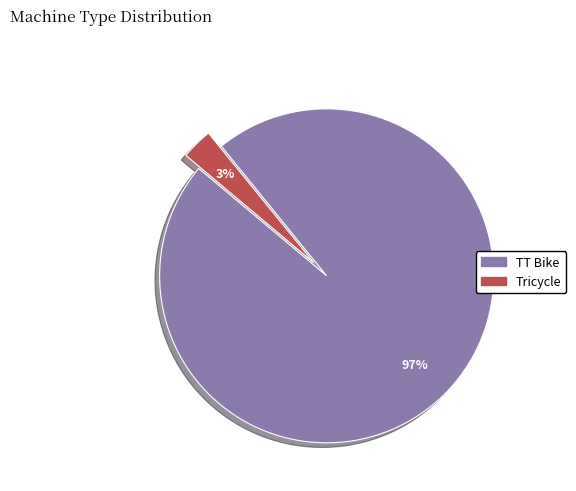

To the nearest percent, what is the average slice percentage?

50%